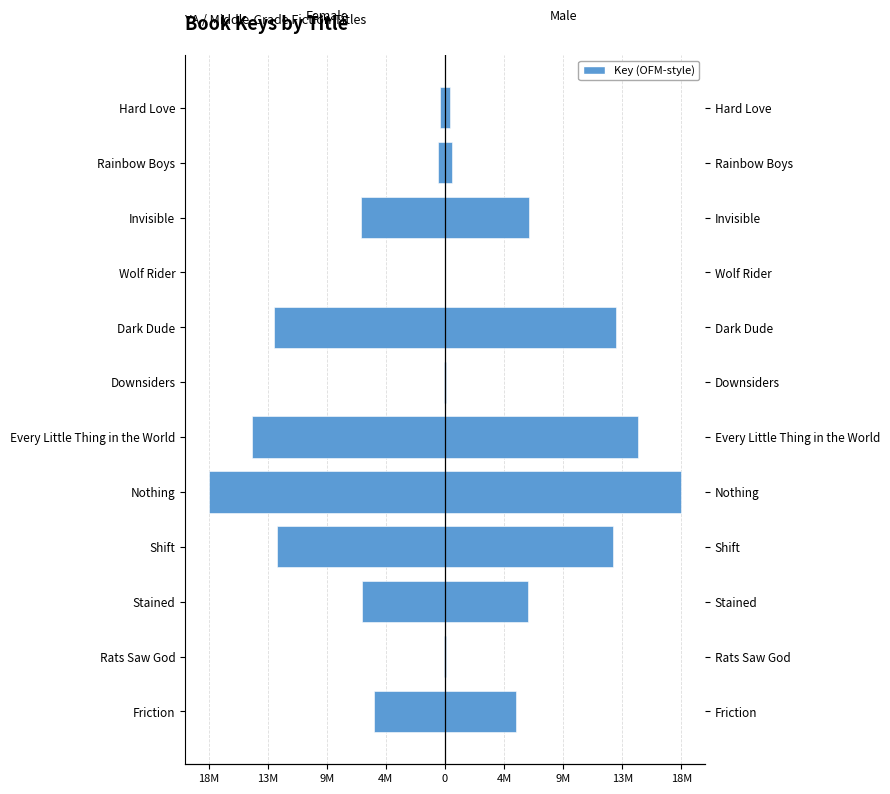

What is the difference between the maximum and minimum values in the Female series?

17998190.8